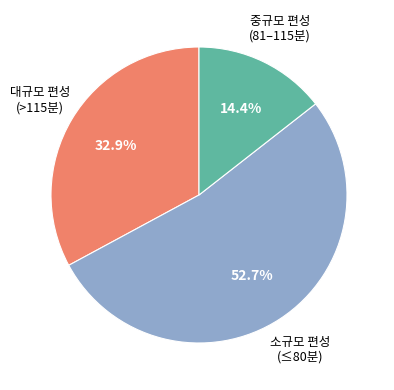

Is there any slice that represents more than half of the pie?

Yes